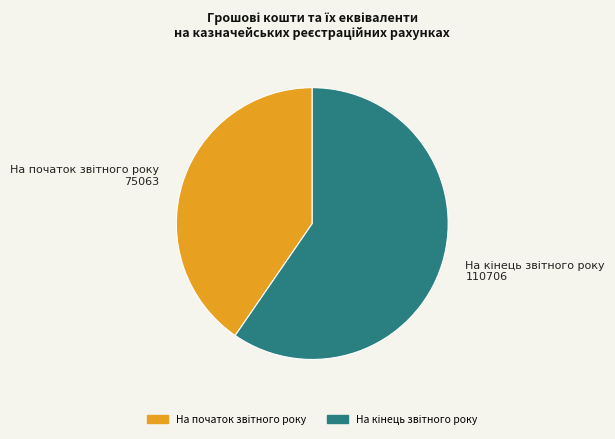

Does any single category account for the majority?

Yes